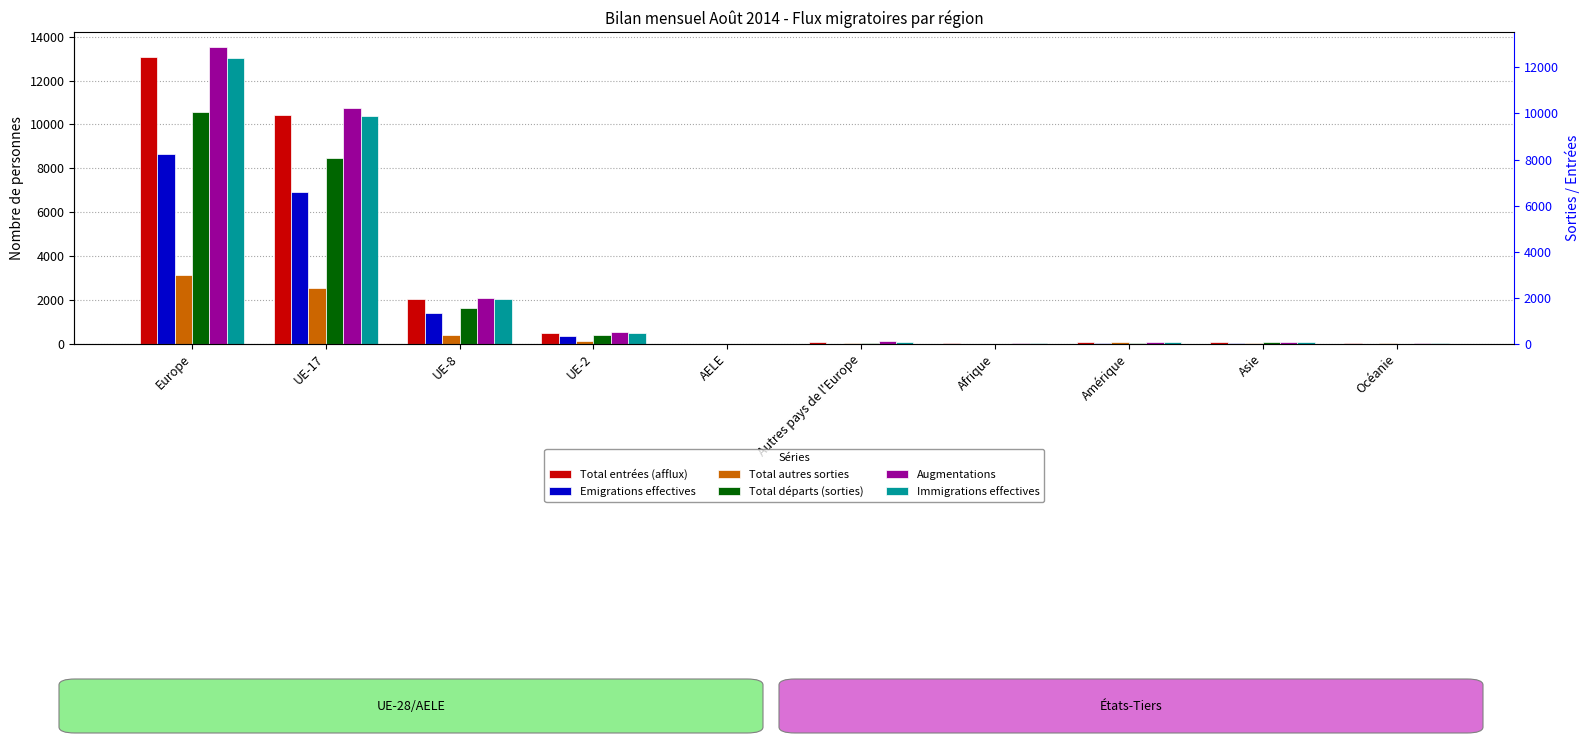

Is the value of Emigrations effectives at Océanie greater than the value of Total entrées (afflux) at UE-8?

No